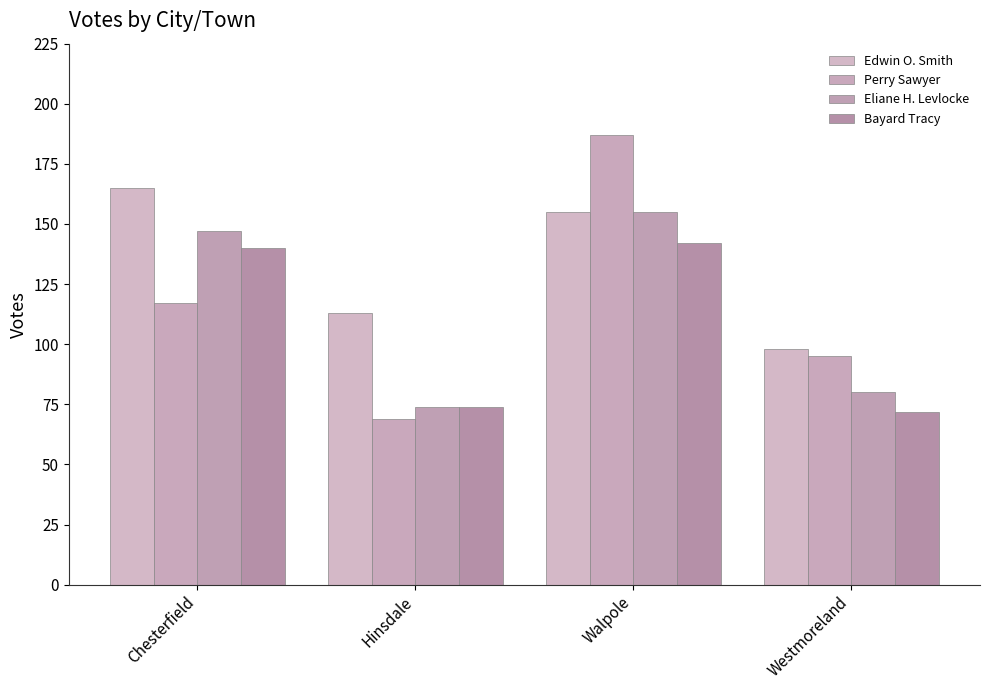

At Chesterfield, list the series in order from smallest to largest.

Perry Sawyer, Bayard Tracy, Eliane H. Levlocke, Edwin O. Smith